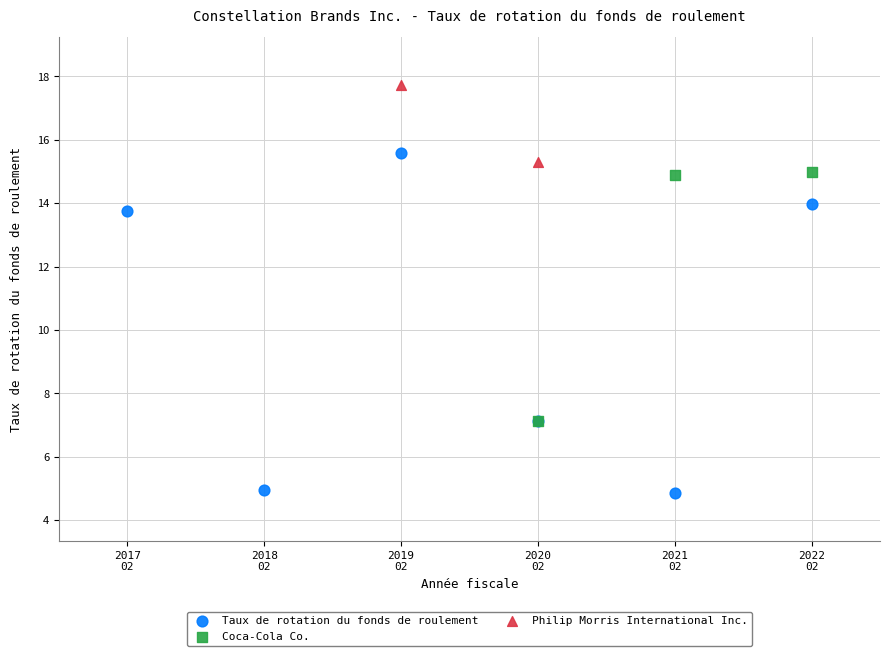

What are all the series names shown in the legend?

Taux de rotation du fonds de roulement, Coca-Cola Co., Philip Morris International Inc.